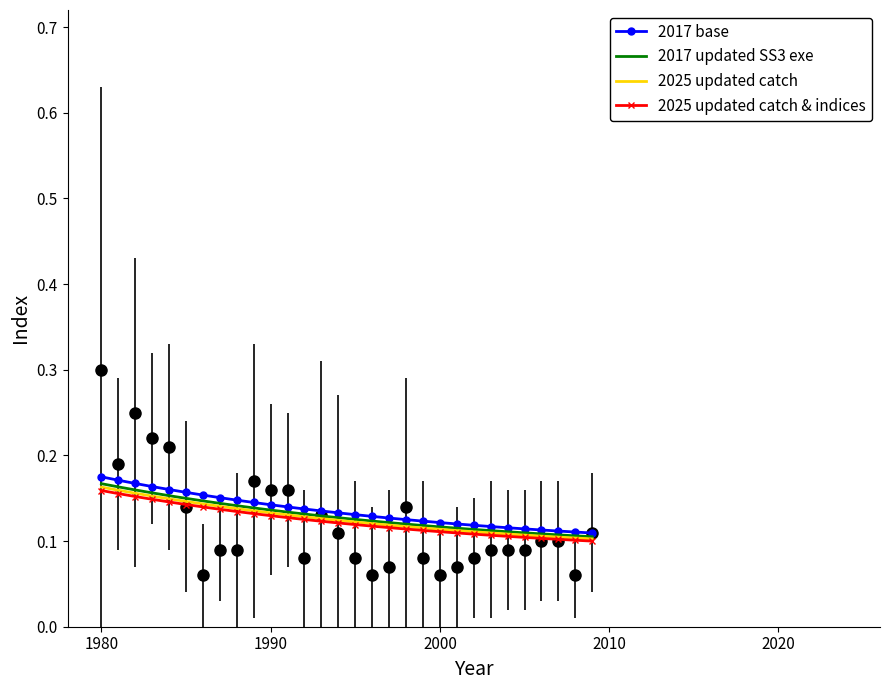

Is it true that 2017 base equals 0.2 at 29?

False